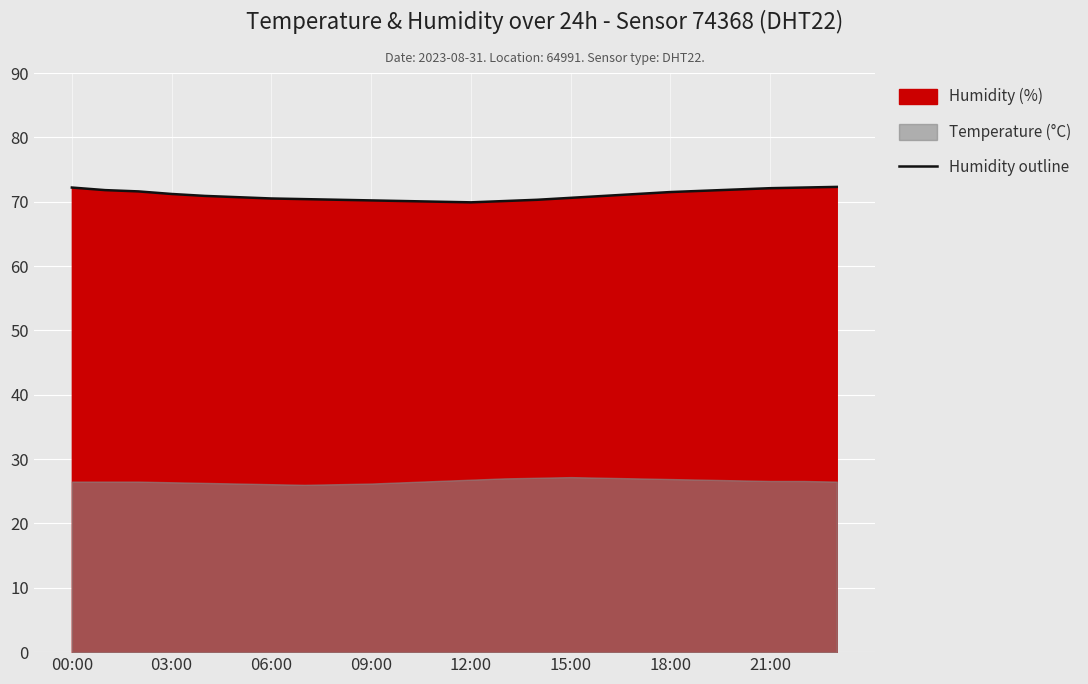

What is the difference between the maximum and minimum values?

2.4